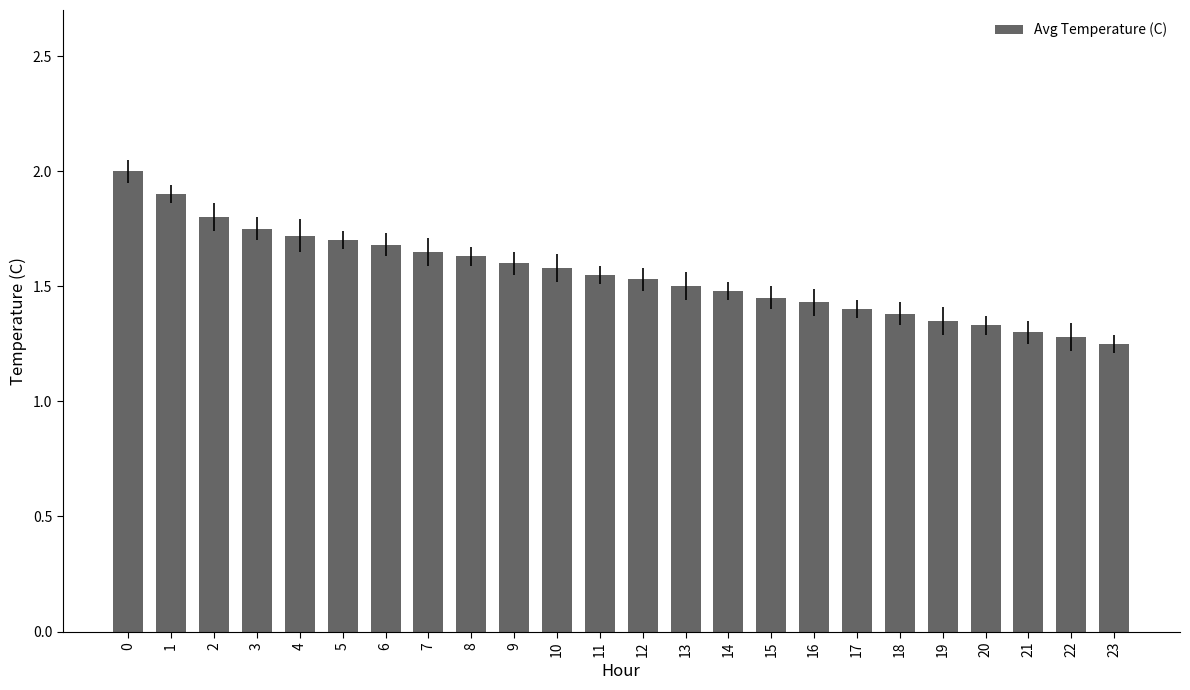

At which category does the chart reach its minimum across all series?

23